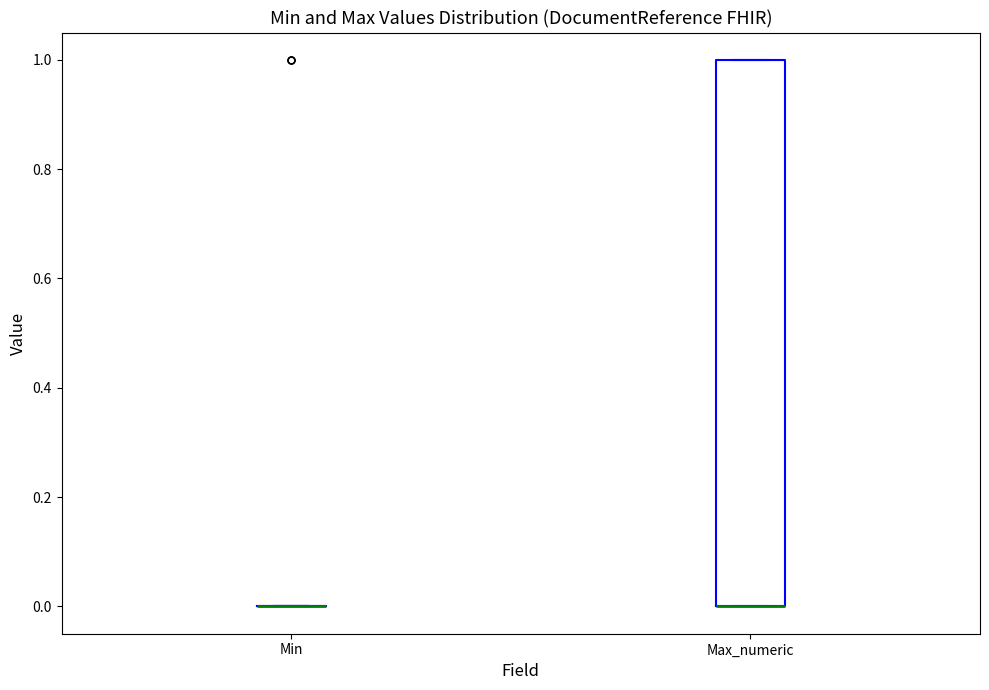

Comparing the boxes themselves (not the whiskers), which one is the tallest?

Max_numeric